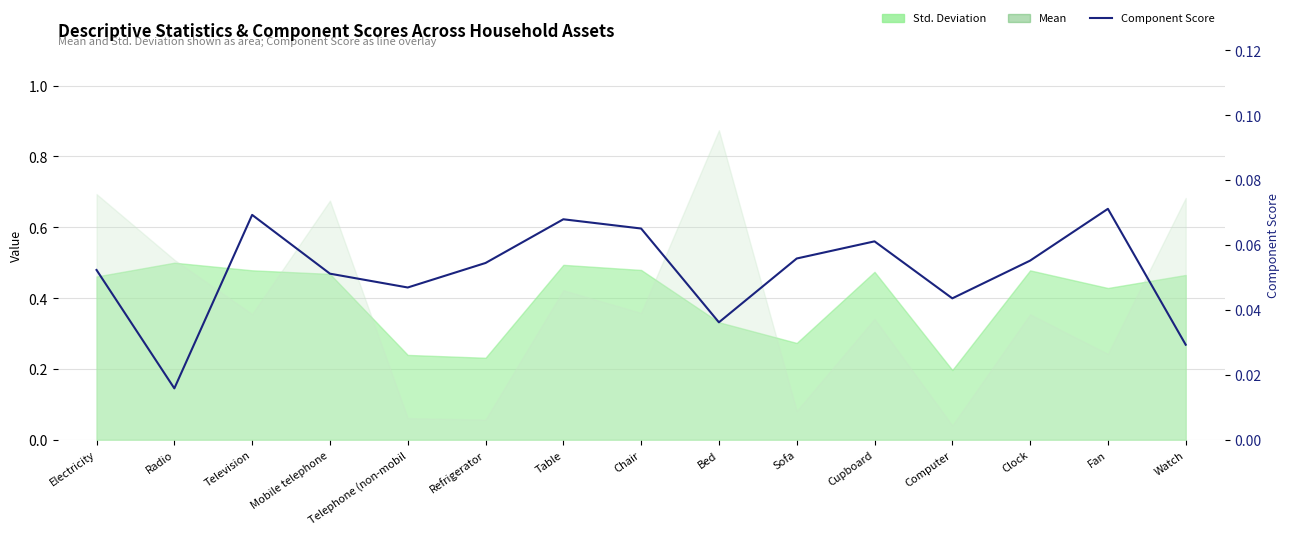

What is the sum of all values?

0.8